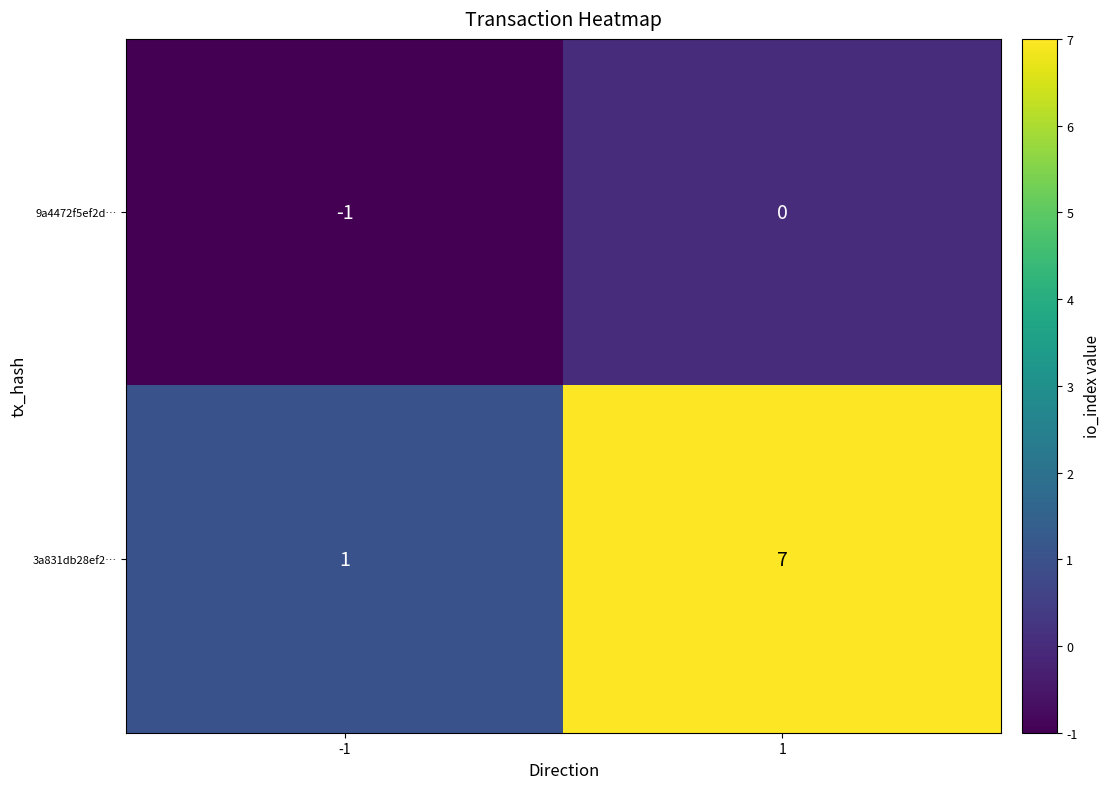

Rank the series by their maximum value, from highest to lowest.

3a831db28ef2…, 9a4472f5ef2d…